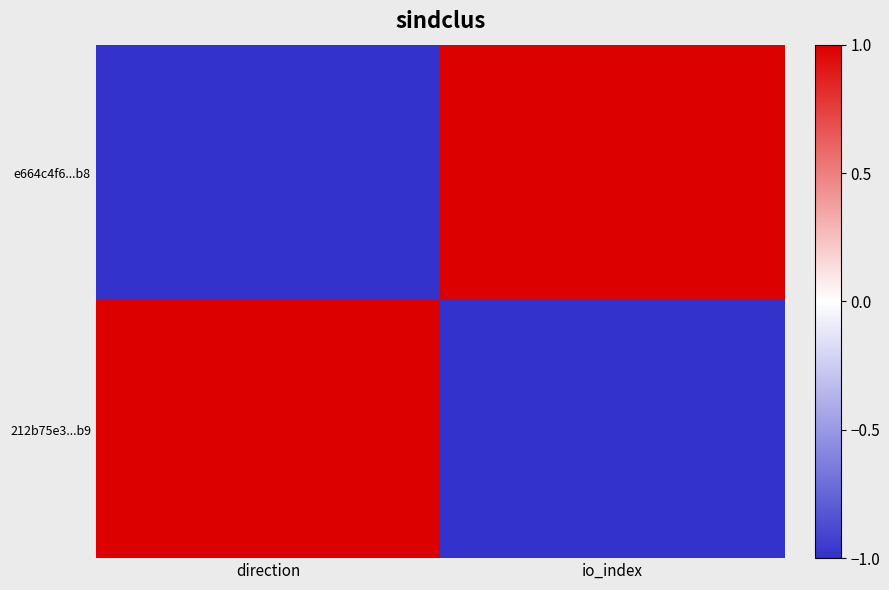

Reading right to left, extract all data points from this chart.

e664c4f6...b8: io_index=1	direction=-1
212b75e3...b9: io_index=-1	direction=1